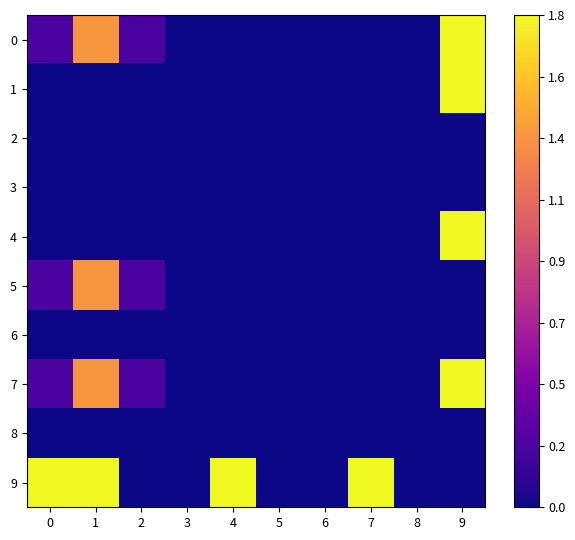

At 9, list the series in order from smallest to largest.

3, 6, 8, 9, 5, 2, 4, 7, 1, 0